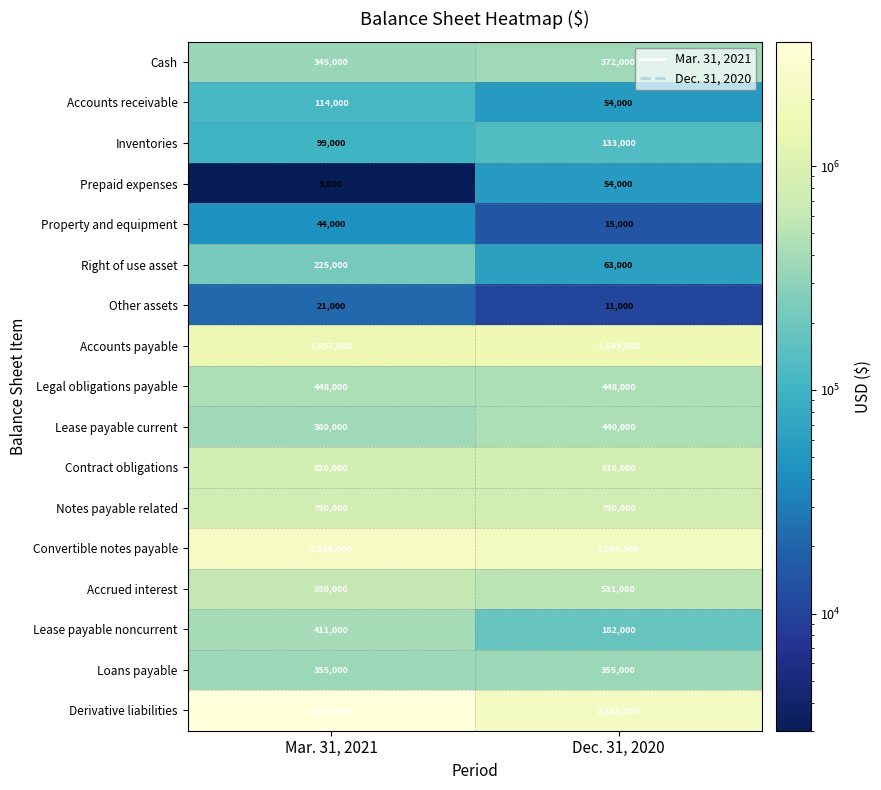

Which series has the largest total across all categories?

Derivative liabilities